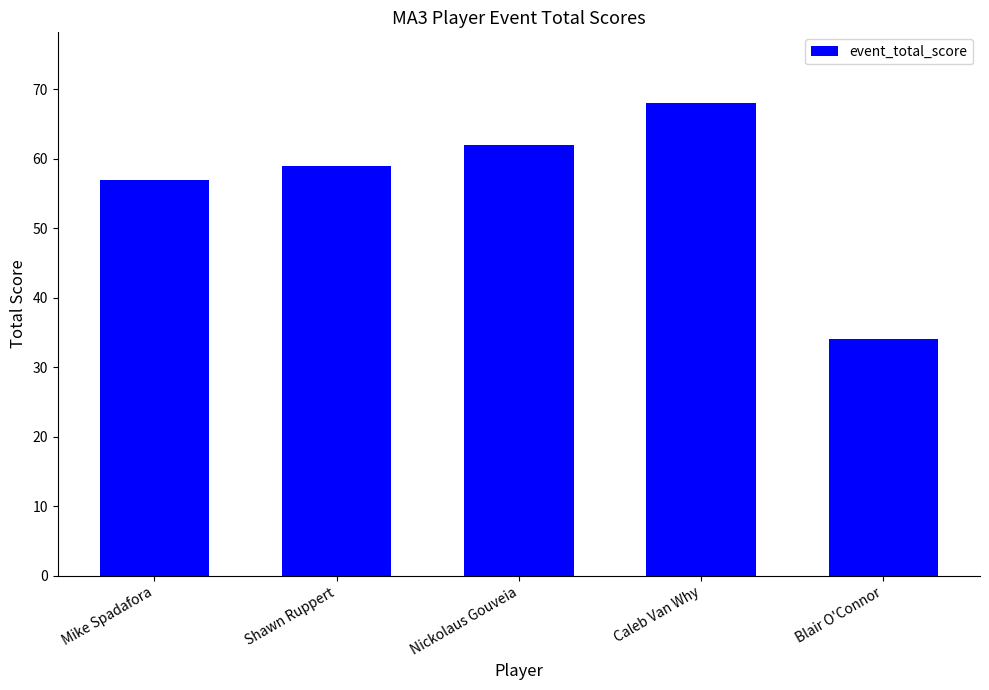

Count the number of data series in this chart.

1